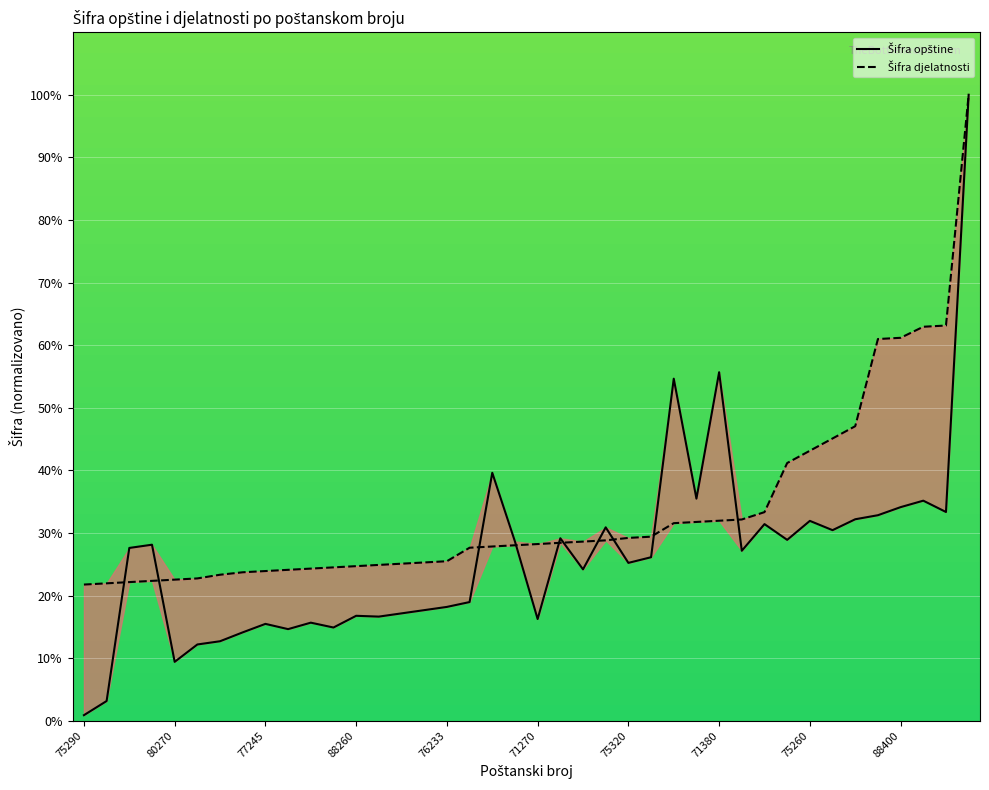

What is the minimum value shown in the chart?

0.9